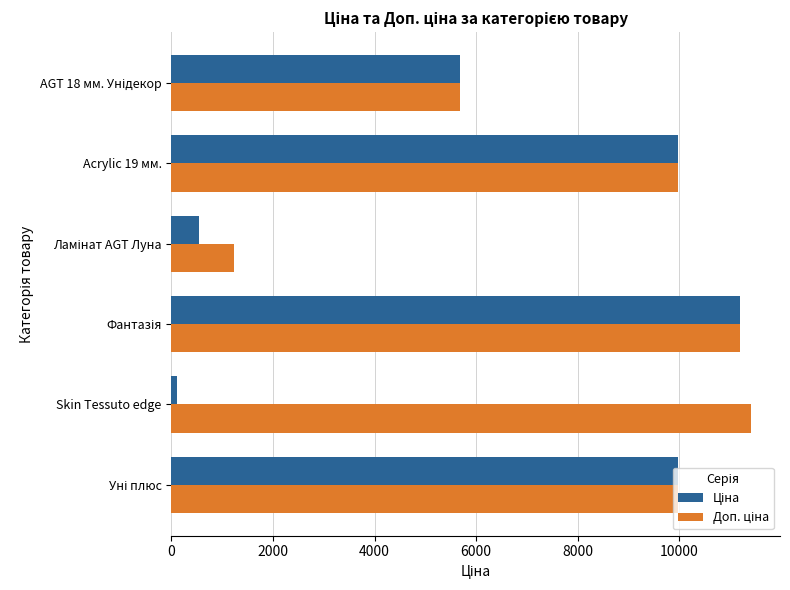

Which category has the lowest value across all series?

Skin Tessuto edge